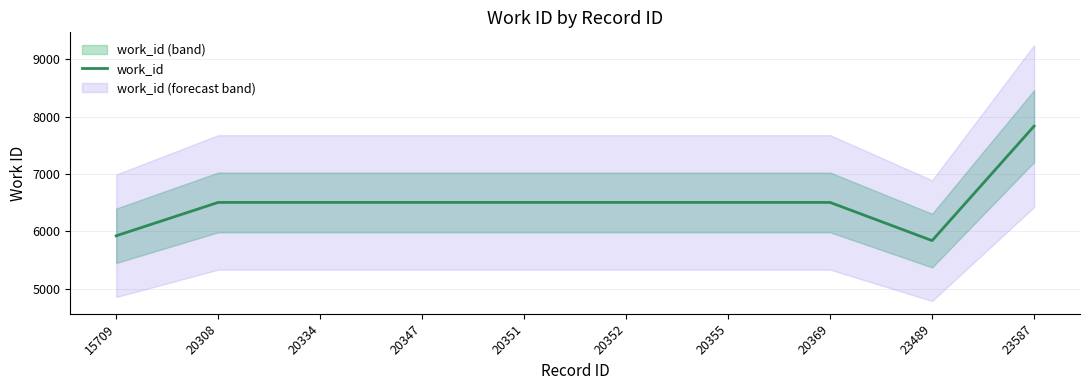

What is the smallest value displayed?

5841